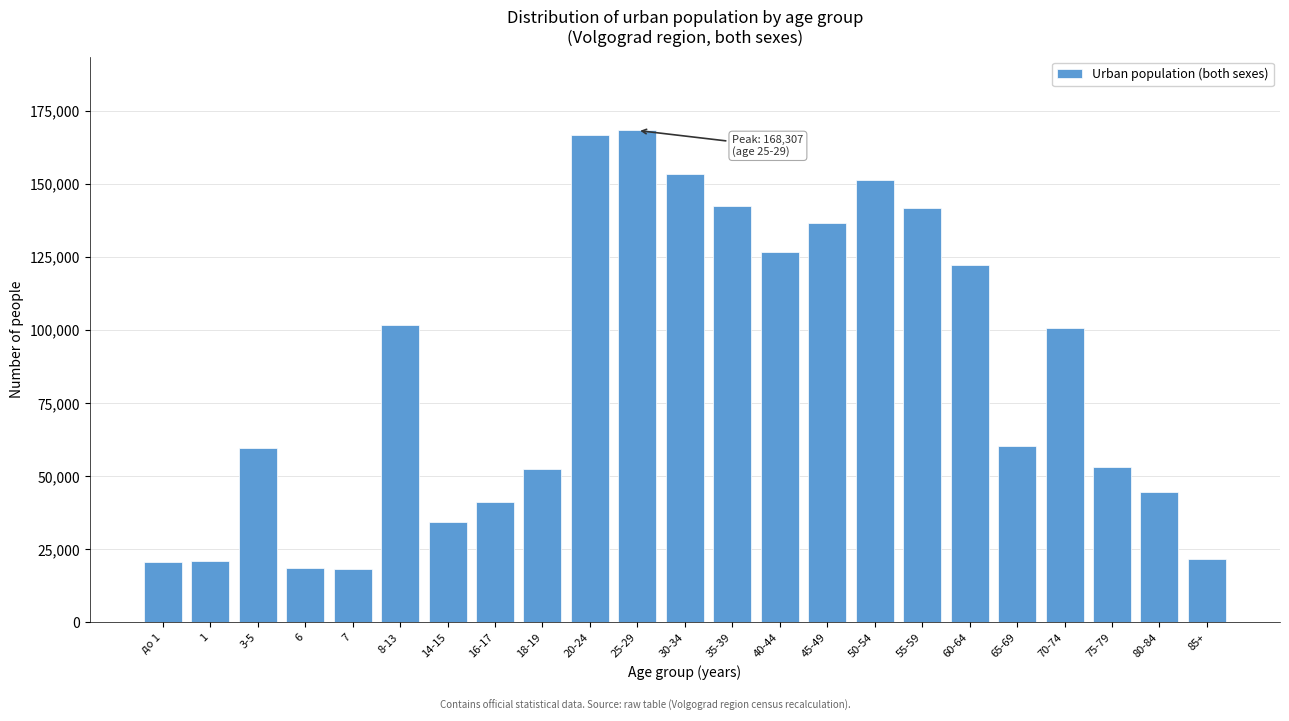

Approximately how many times larger is the value at 3-5 compared to 18-19?

1.1